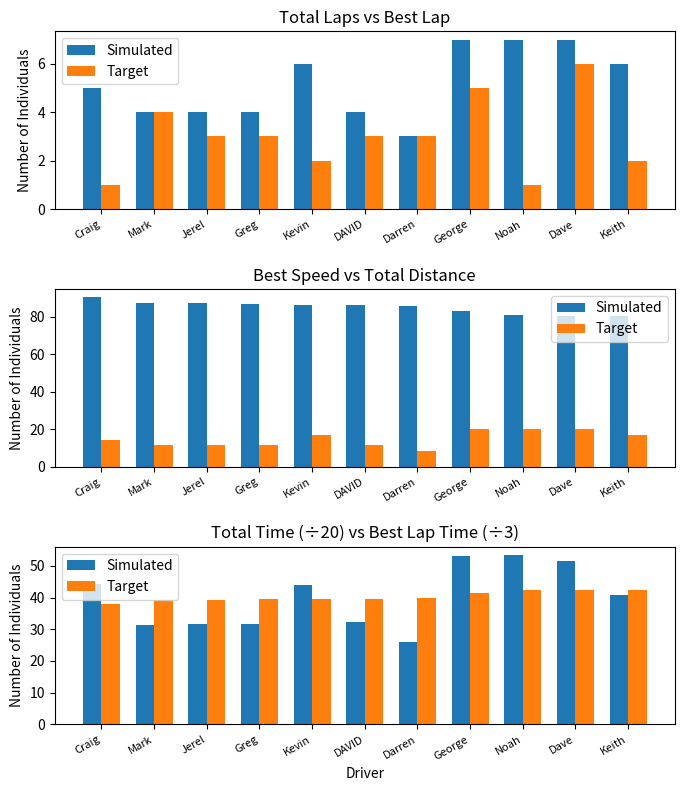

What is the total value across all series at DAVID?

72.0